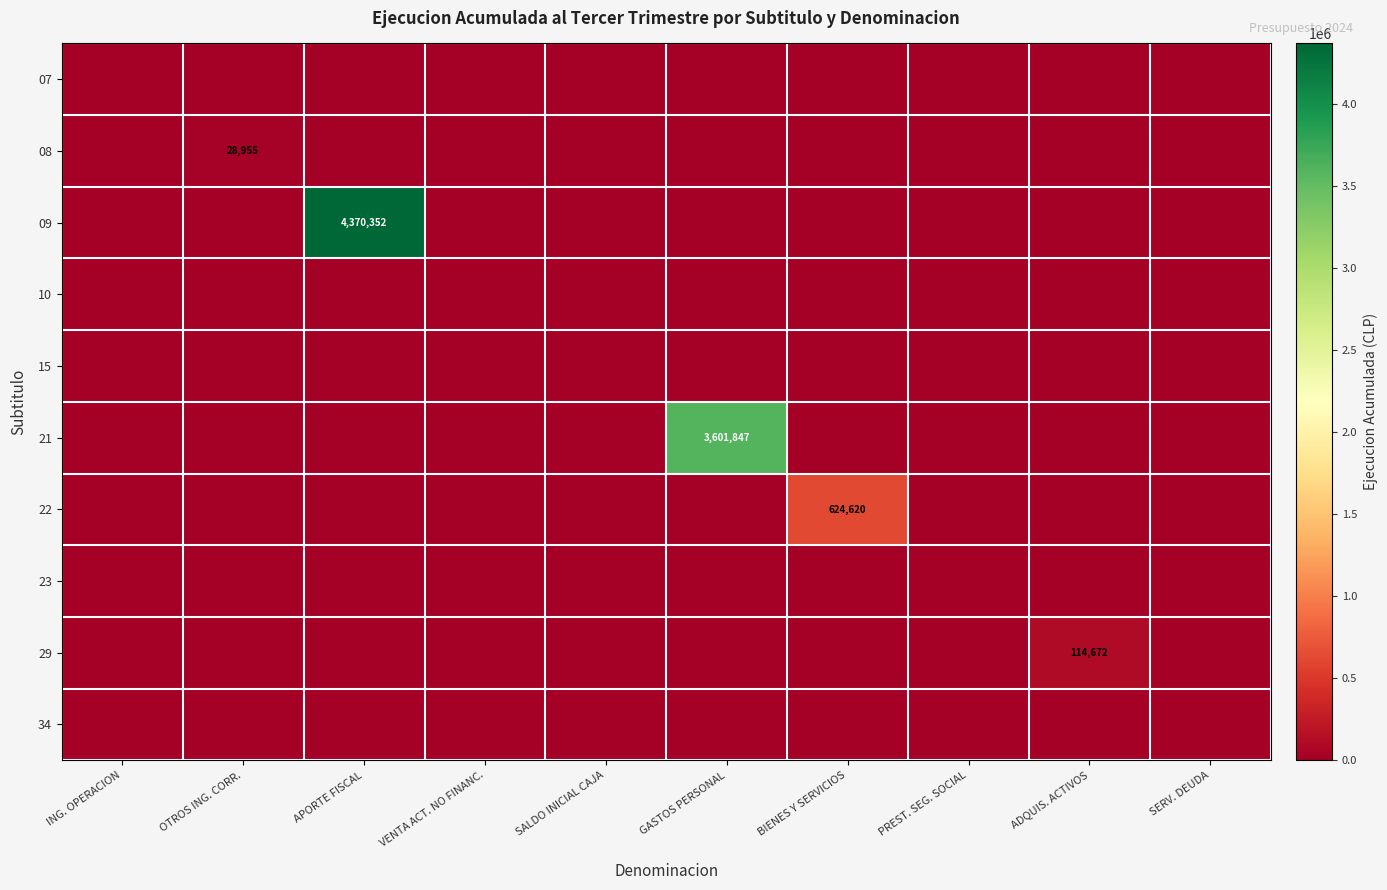

Is the value of 07 at ADQUIS. ACTIVOS greater than the value of 21 at ING. OPERACION?

No